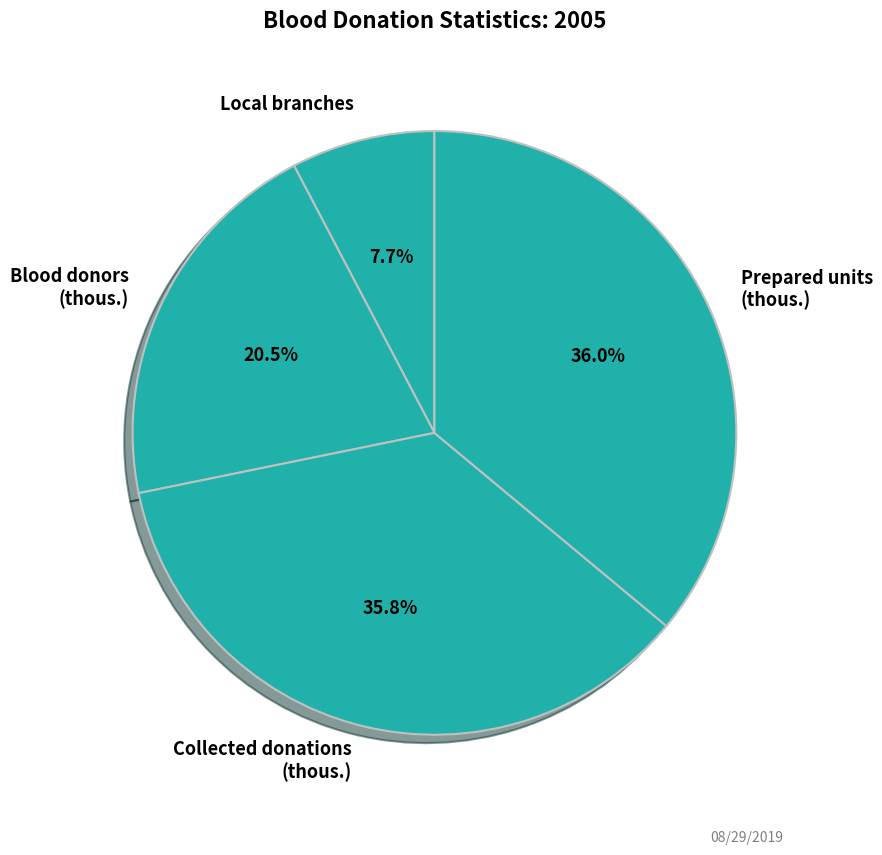

What is the total percentage of Collected donations (thous.) and Prepared units (thous.)?

71.8%